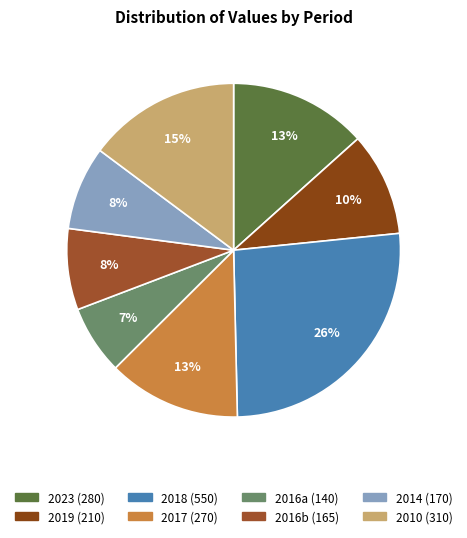

How many slices are in this pie chart?

8